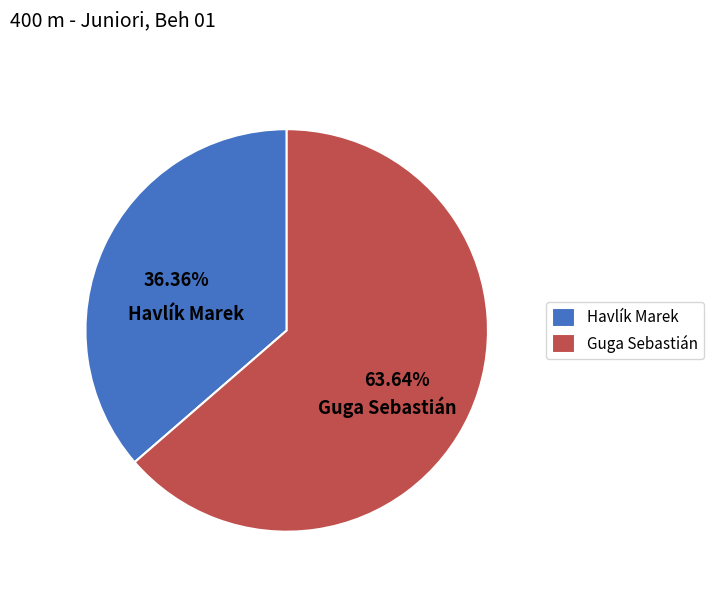

Is Havlík Marek the majority of the pie?

No